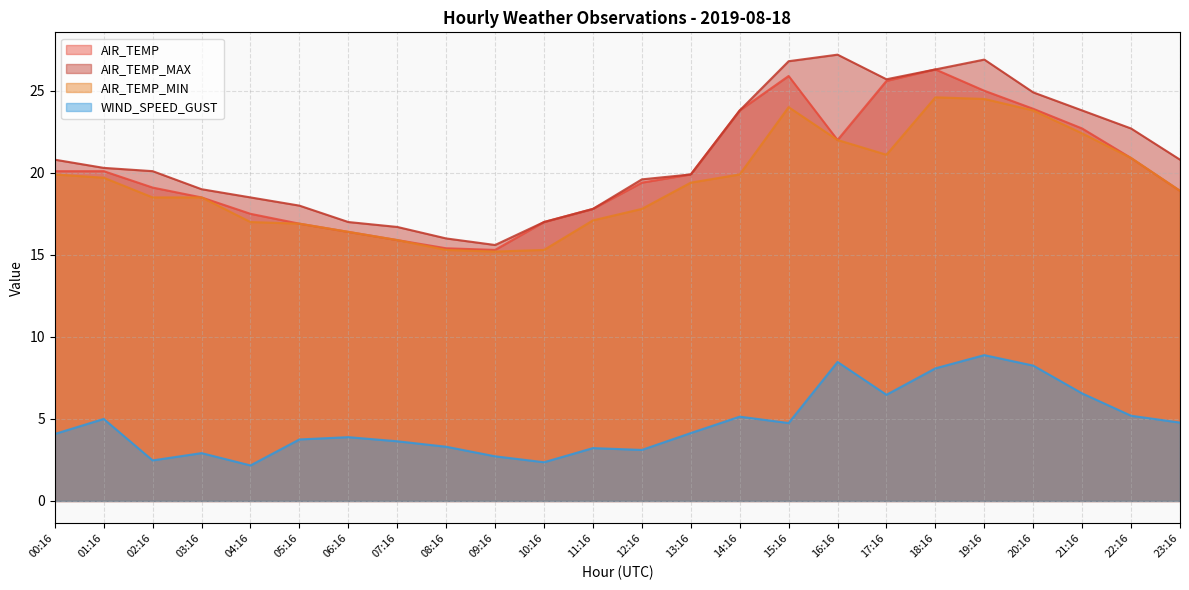

Reading right to left, transcribe all the data shown in this chart.

AIR_TEMP: 18.9	20.9	22.7	23.9	25.0	26.3	25.6	22.0	25.9	23.8	19.9	19.4	17.8	17.0	15.3	15.4	15.9	16.4	16.9	17.5	18.5	19.1	20.1	20.1
AIR_TEMP_MAX: 20.8	22.7	23.8	24.9	26.9	26.3	25.7	27.2	26.8	23.8	19.9	19.6	17.8	17.0	15.6	16.0	16.7	17.0	18.0	18.5	19.0	20.1	20.3	20.8
AIR_TEMP_MIN: 18.9	20.9	22.4	23.8	24.5	24.6	21.1	22.0	24.0	19.9	19.4	17.8	17.1	15.3	15.2	15.3	15.9	16.4	16.9	17.0	18.5	18.5	19.7	19.9
WIND_SPEED_GUST: 4.8	5.2	6.6	8.2	8.9	8.1	6.5	8.5	4.8	5.1	4.1	3.1	3.2	2.4	2.7	3.3	3.6	3.9	3.8	2.2	2.9	2.5	5.0	4.1